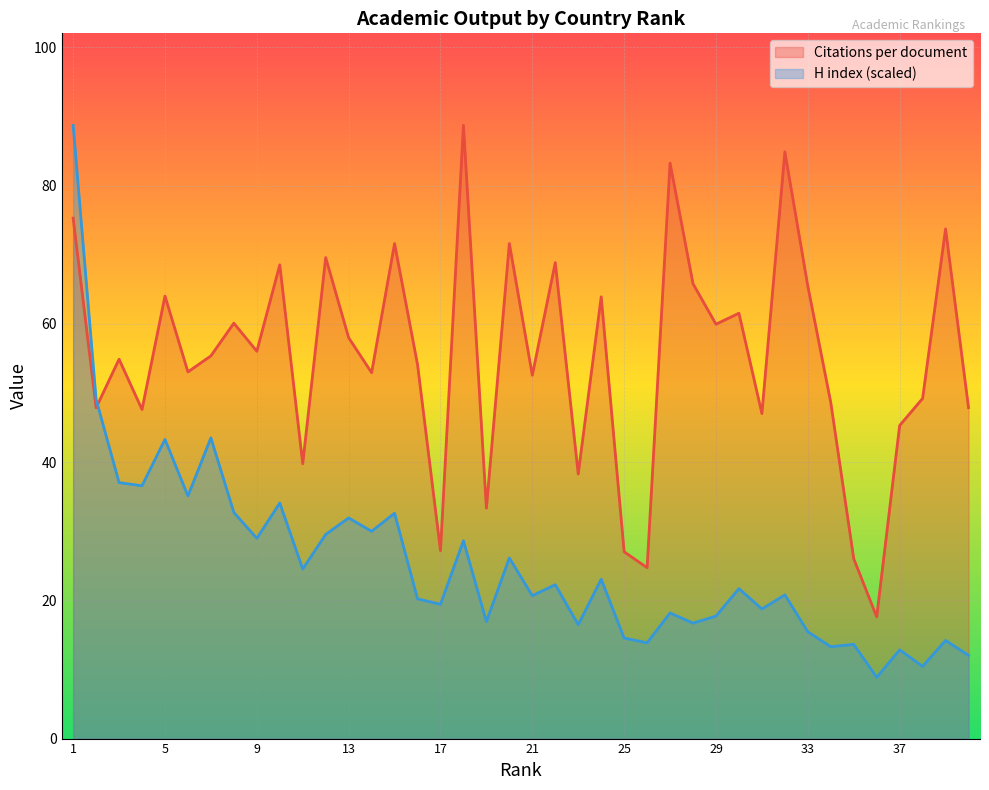

Read the H index value at 16.

20.2